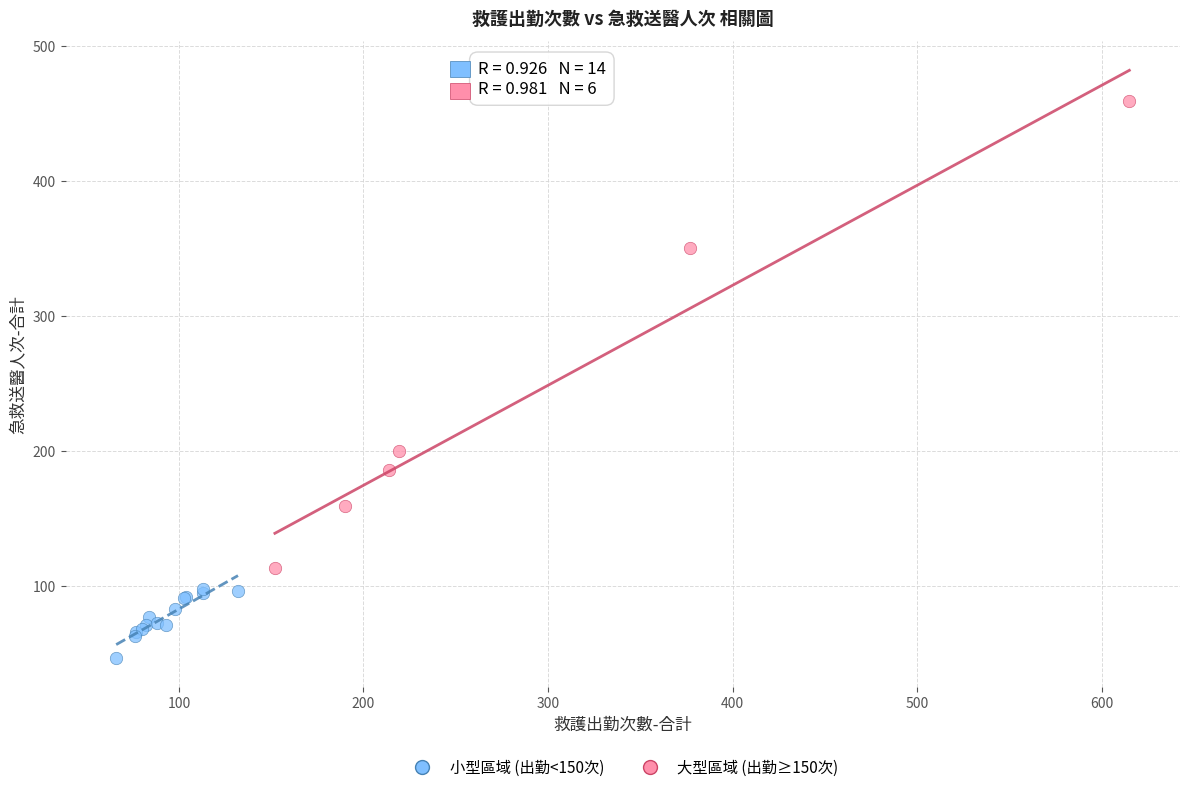

Which series contains the highest Y value?

大型區域 (出勤≥150次)